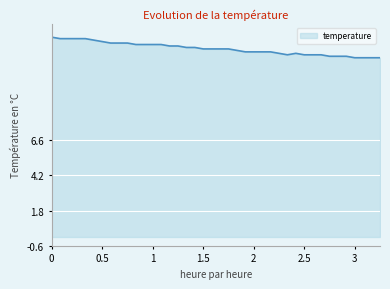

What is the greatest value displayed?

13.6